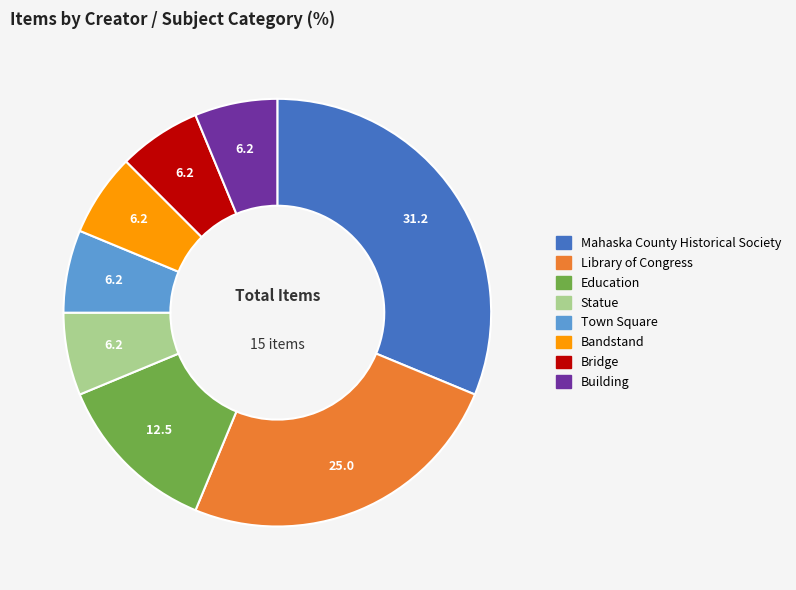

Does Statue account for over 50% of the chart?

No